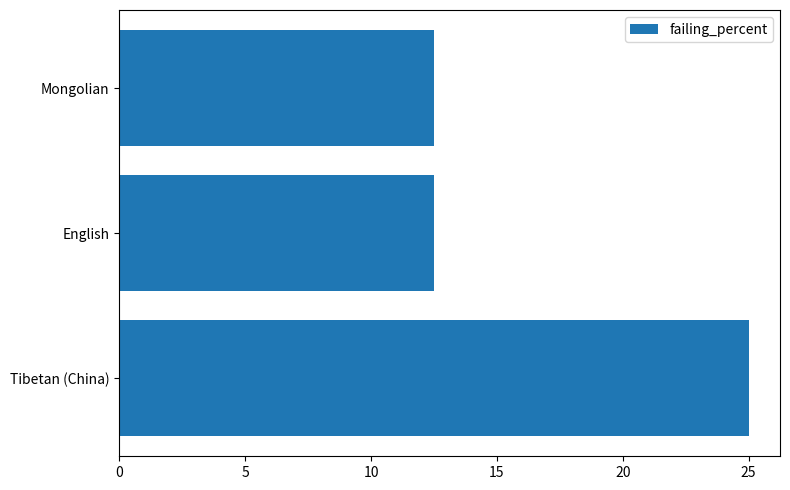

Which label corresponds to the largest value in the chart?

Tibetan (China)